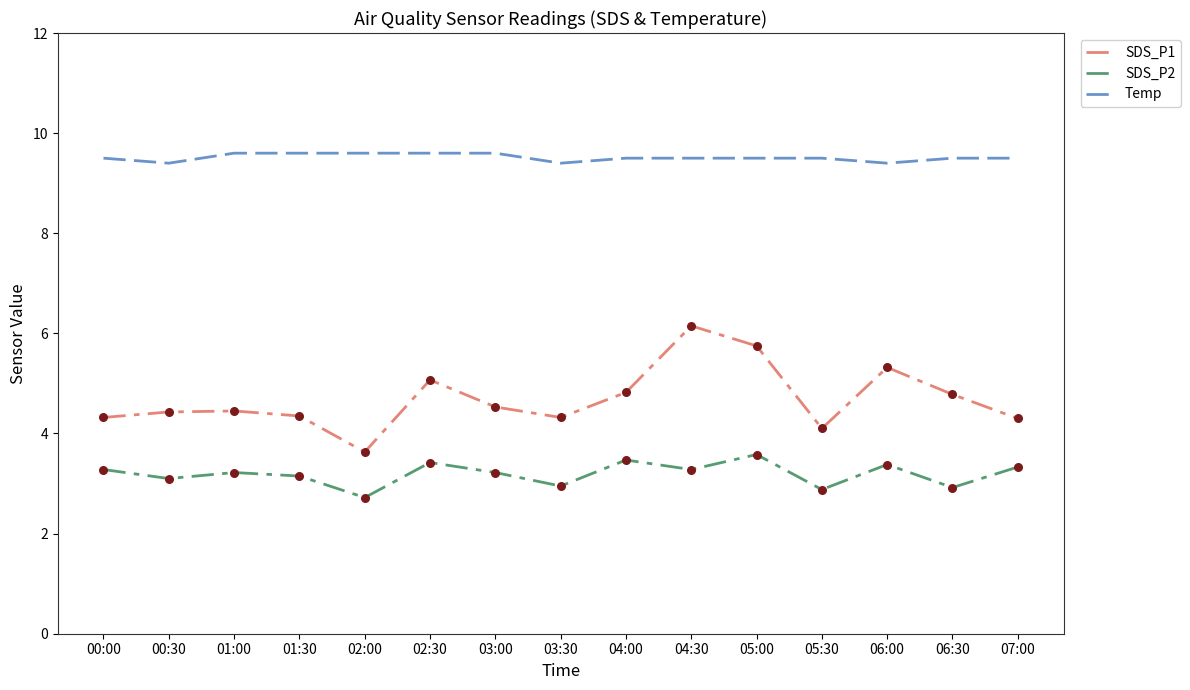

Which series has the widest spread of values?

SDS_P1